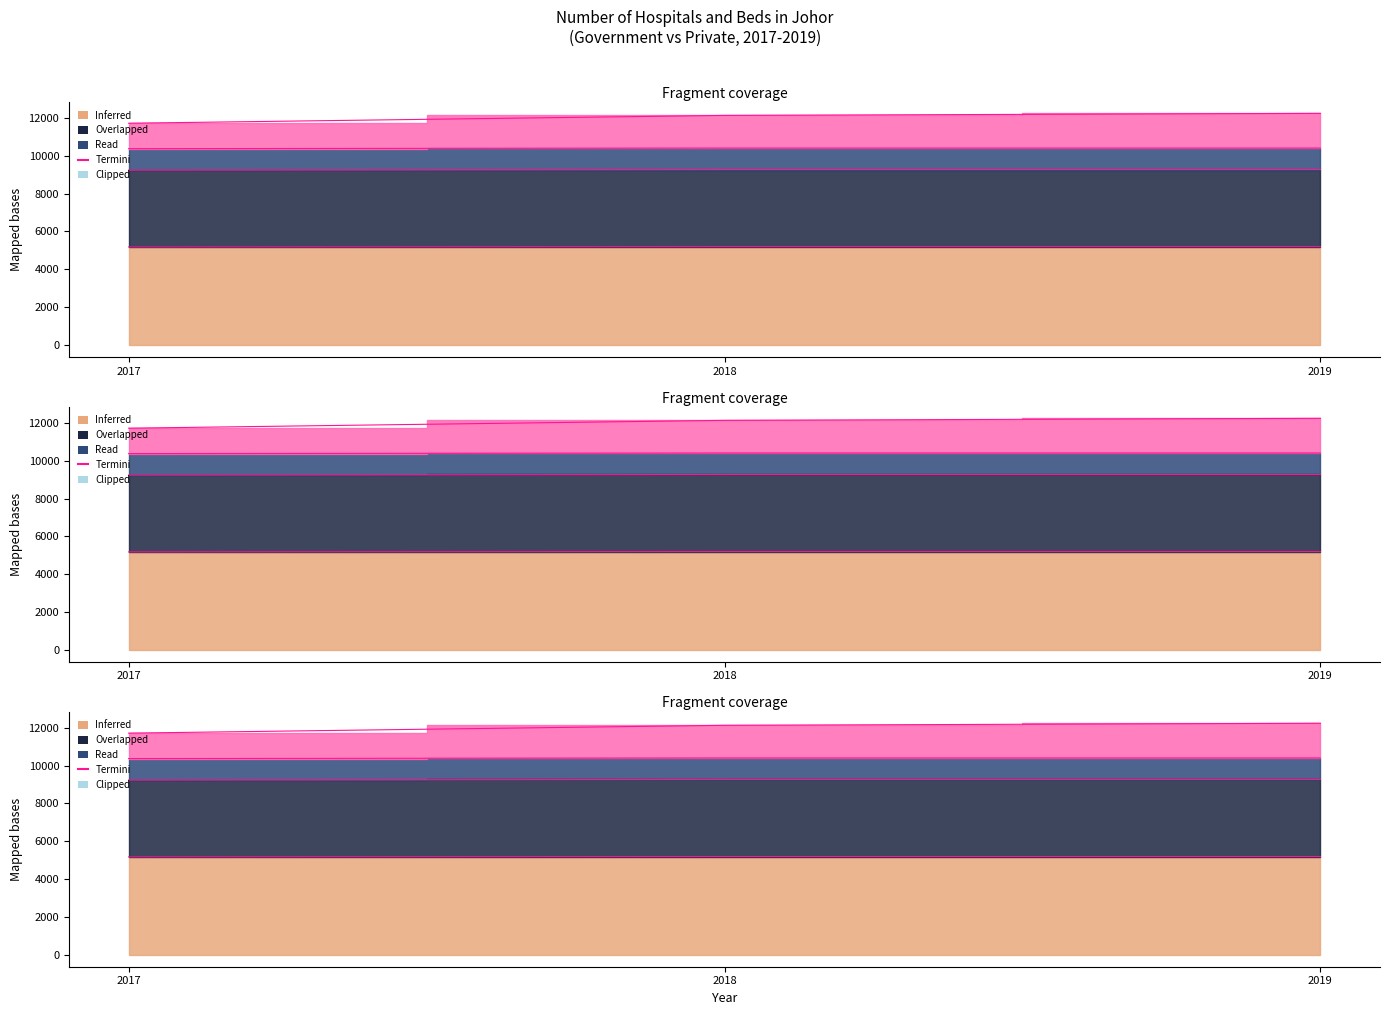

Reading left to right, what are all the values shown in this chart?

2017=5185	2018=5200	2019=5200